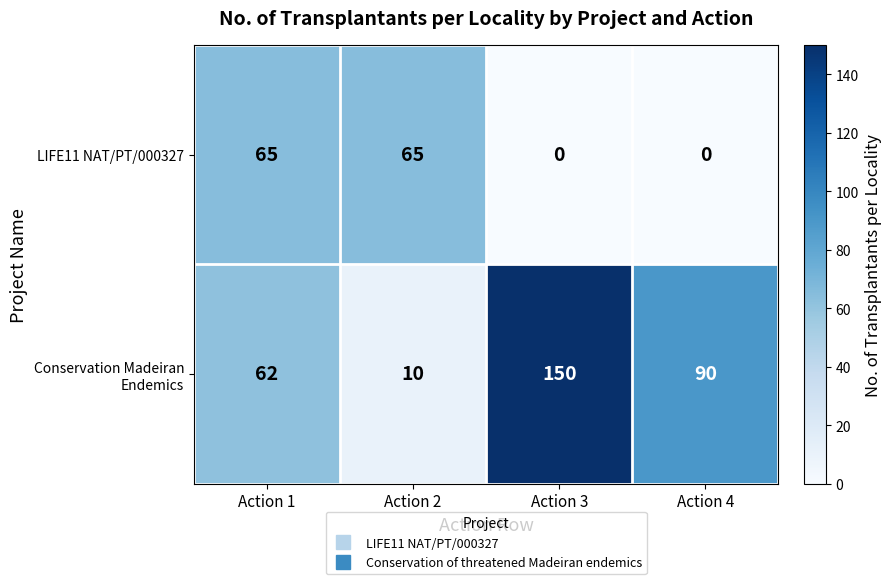

At which category is the sum across all series the highest?

Action 3